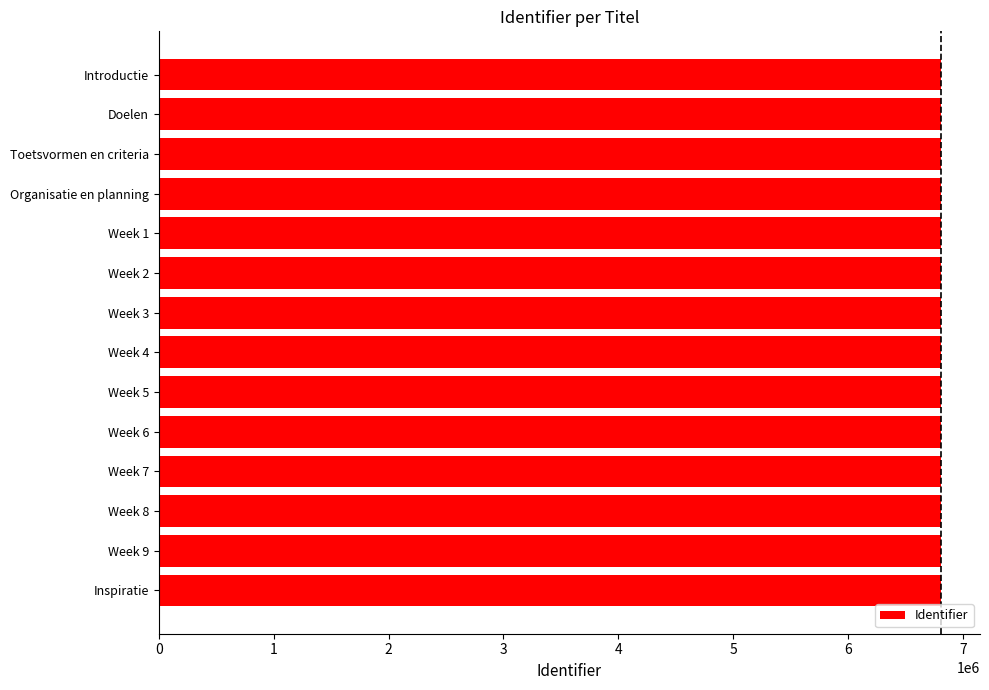

What is the maximum value shown in the chart?

6809049